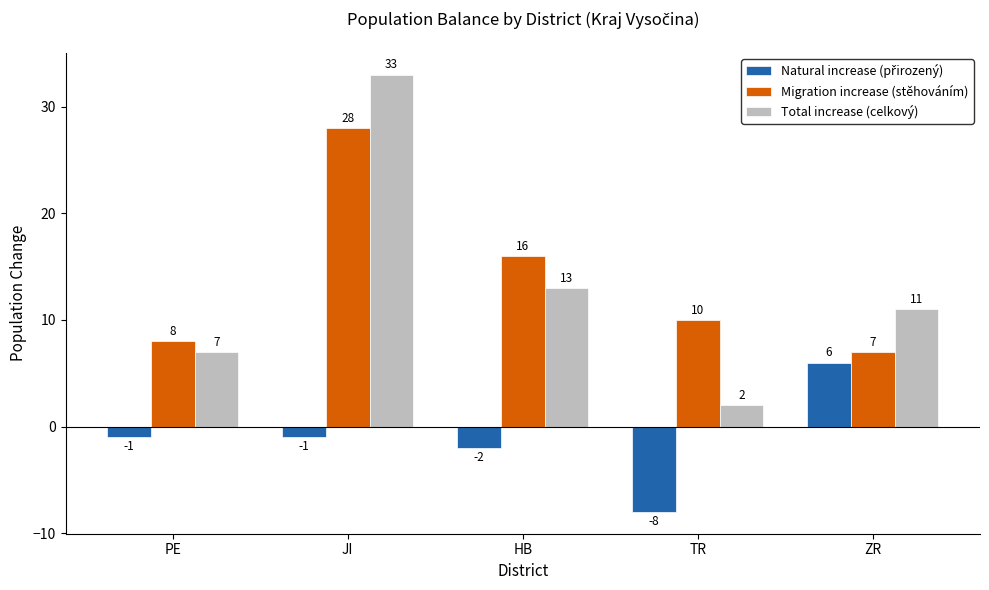

At which category is the sum across all series the highest?

JI